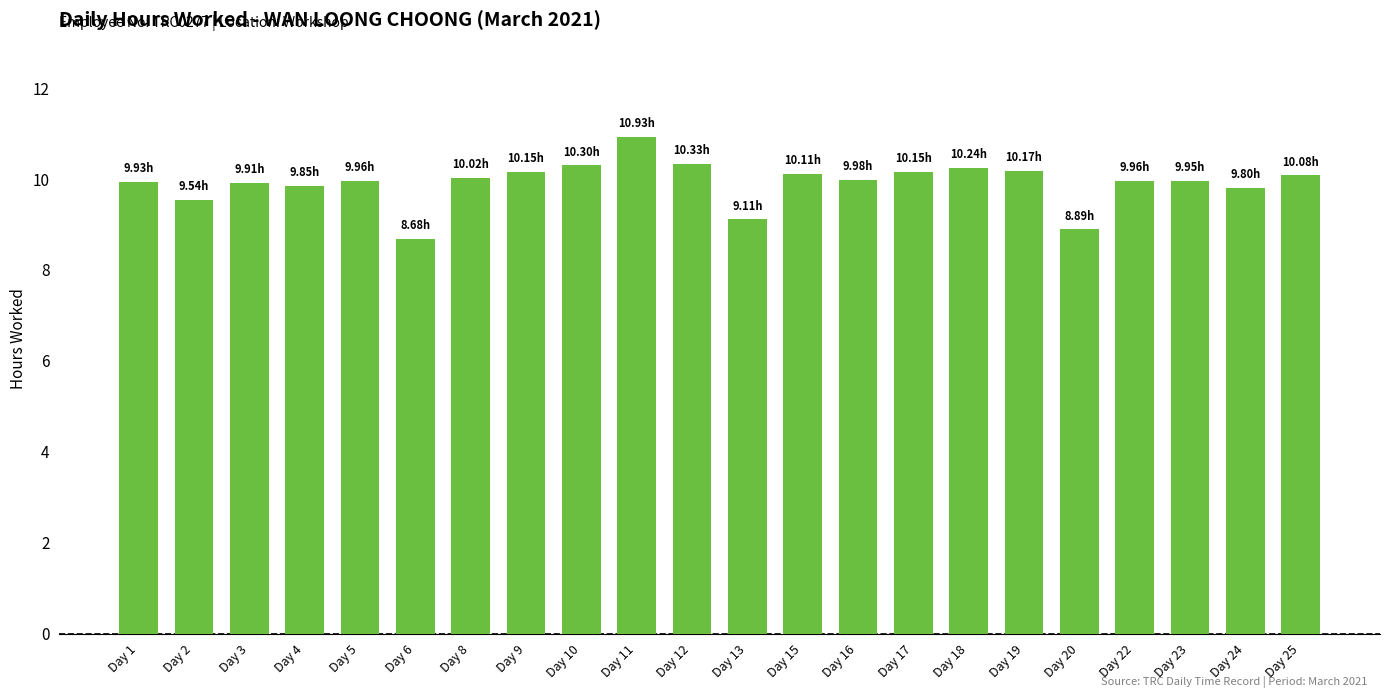

What is the ratio of the value at Day 15 to the value at Day 4?

1.0